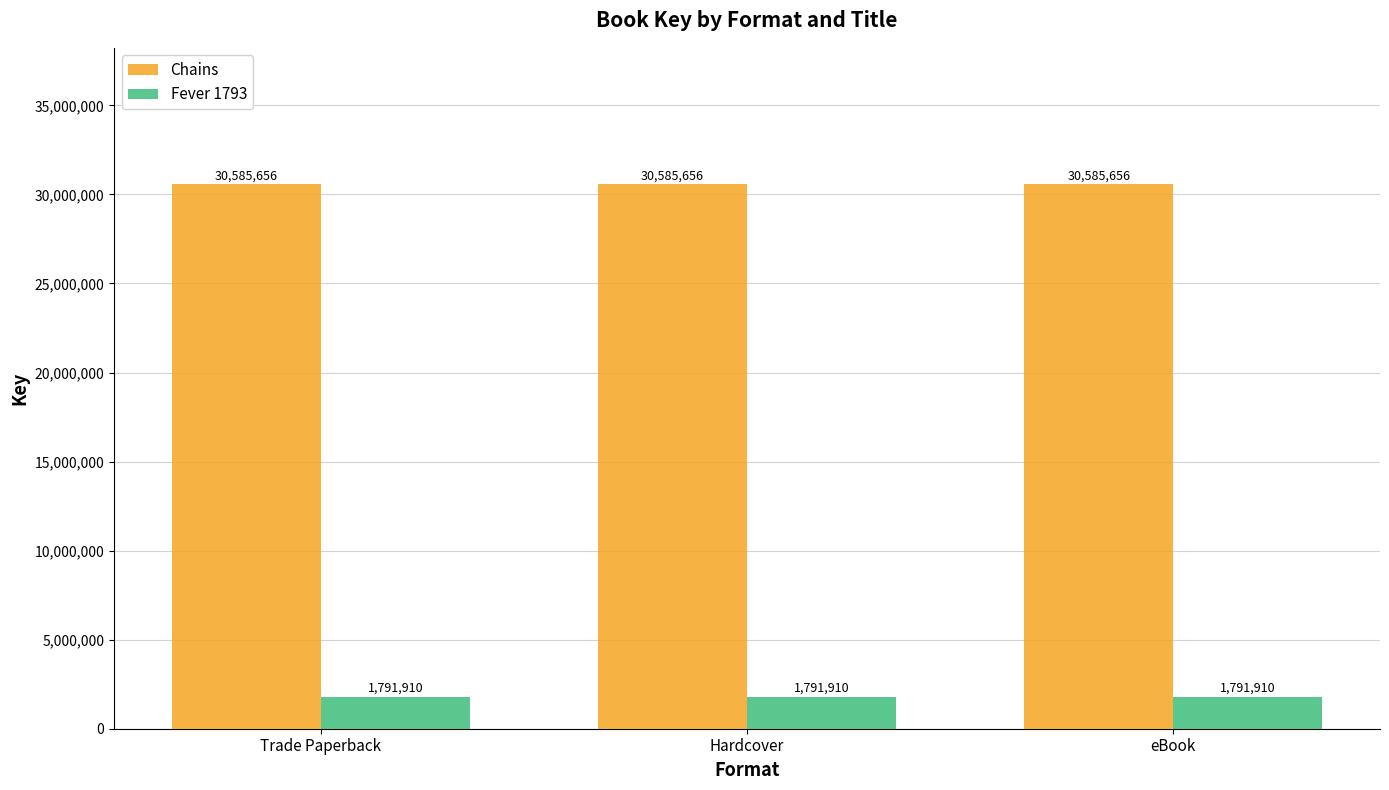

What is the spread (max minus min) of values at Hardcover?

28793746